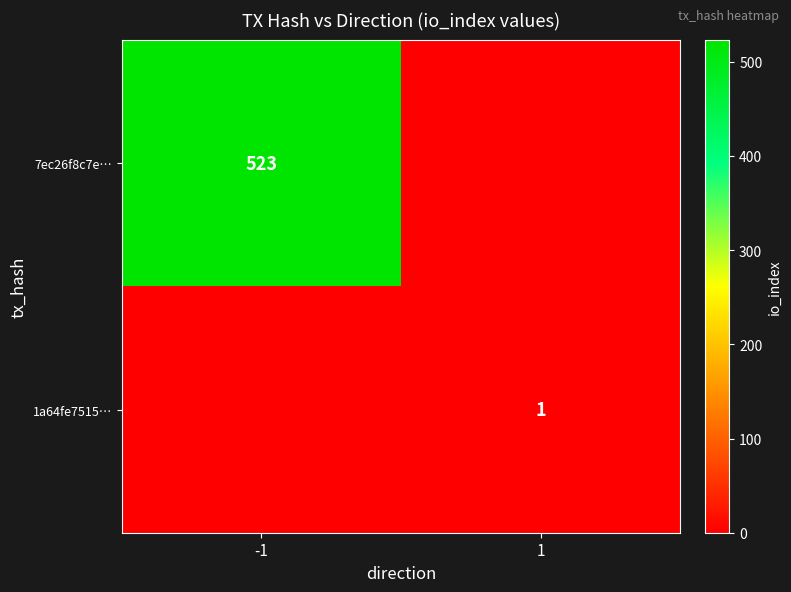

True or false: 1a64fe7515… has a value of 2 at 1.

False